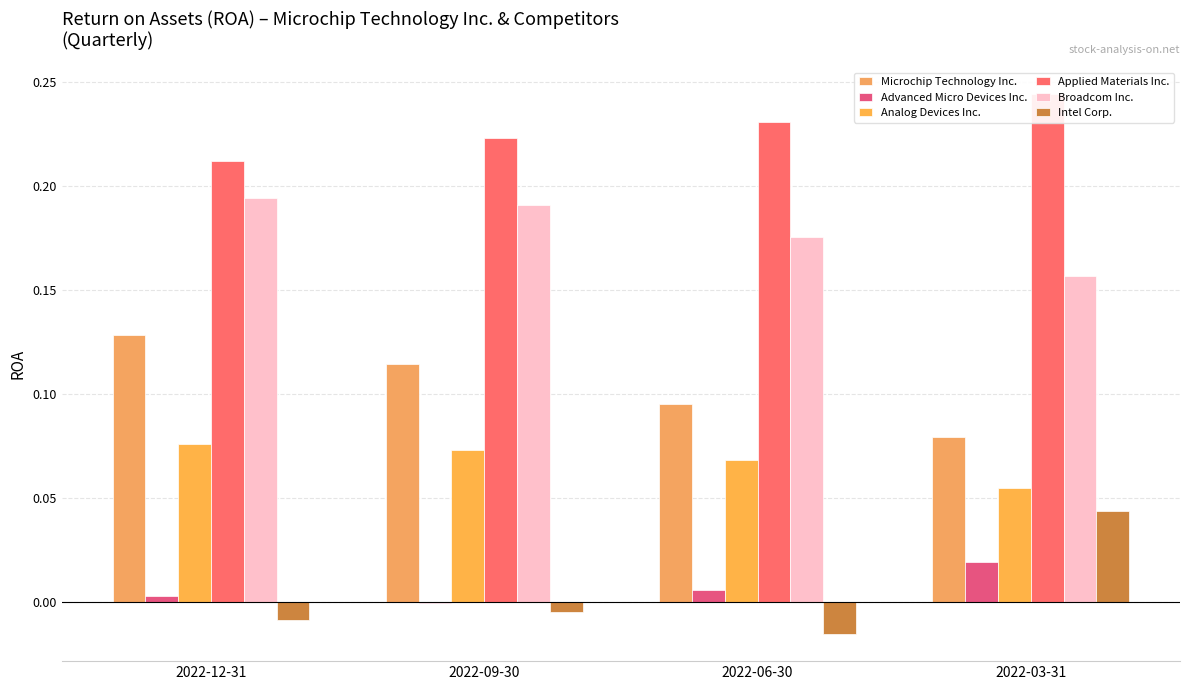

At which category is the sum across all series the highest?

2022-12-31